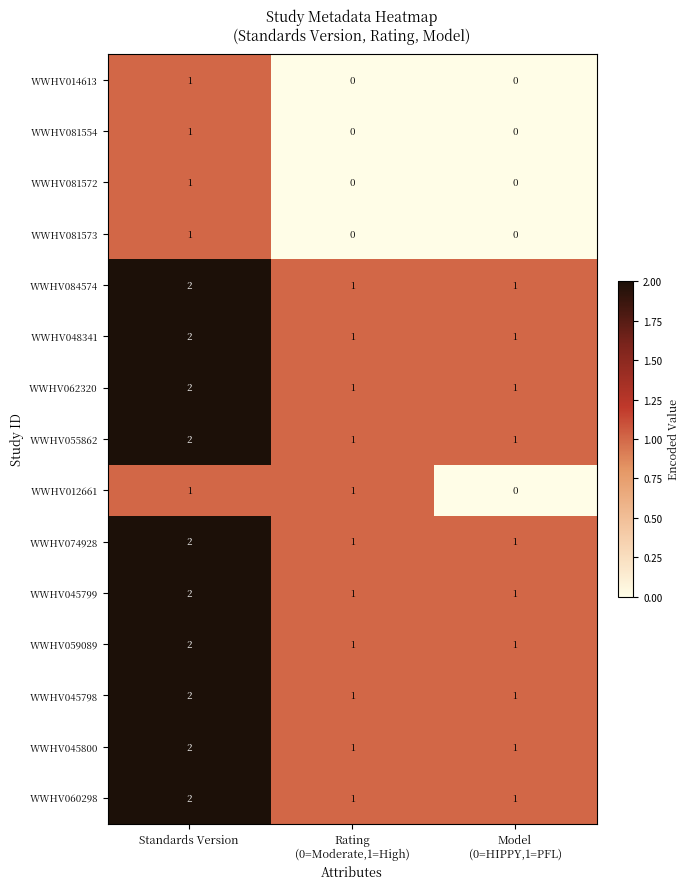

Which category has the highest value across all series?

Standards Version